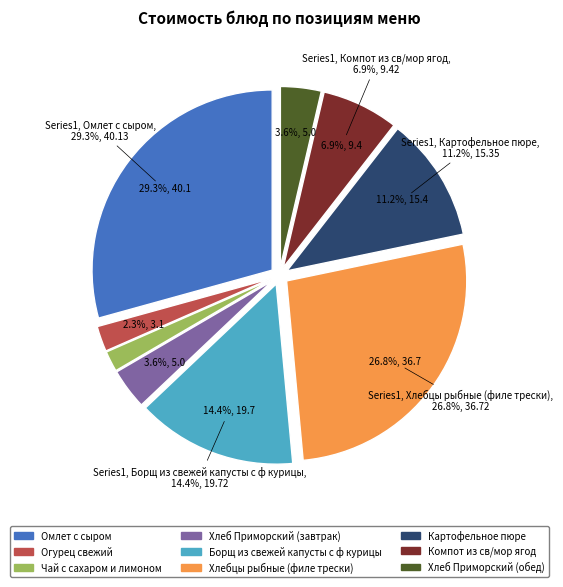

How many slices are in this pie chart?

9